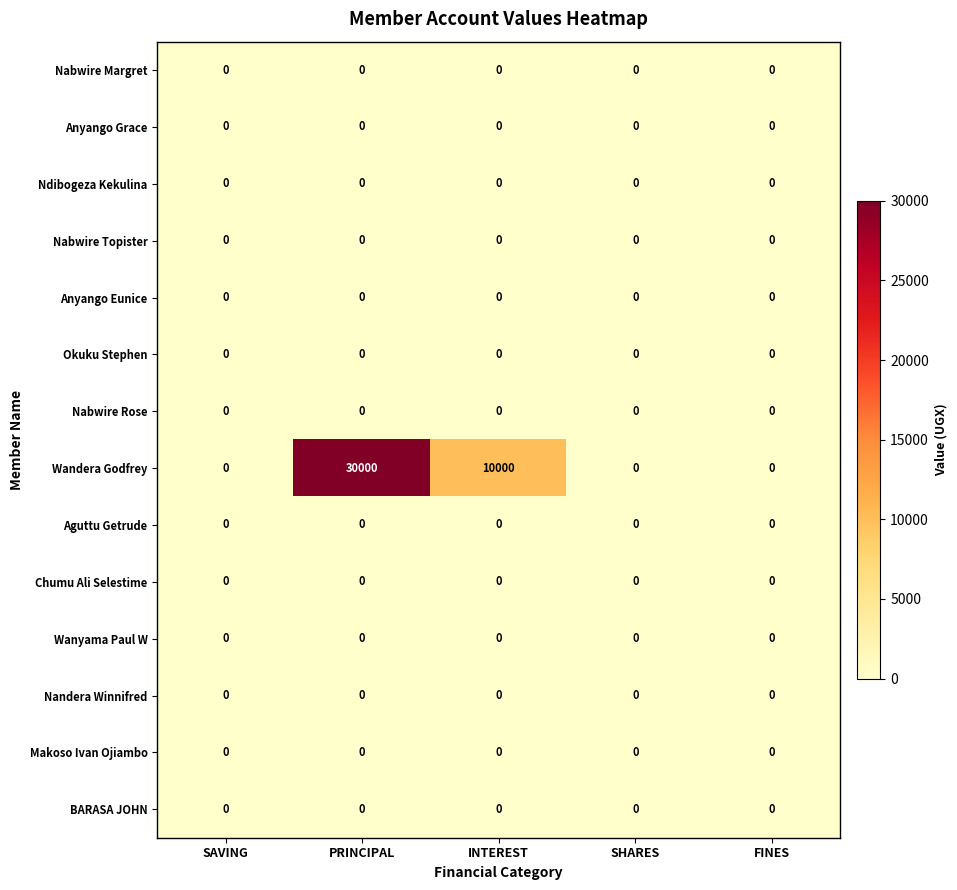

At which category is the sum across all series the highest?

PRINCIPAL